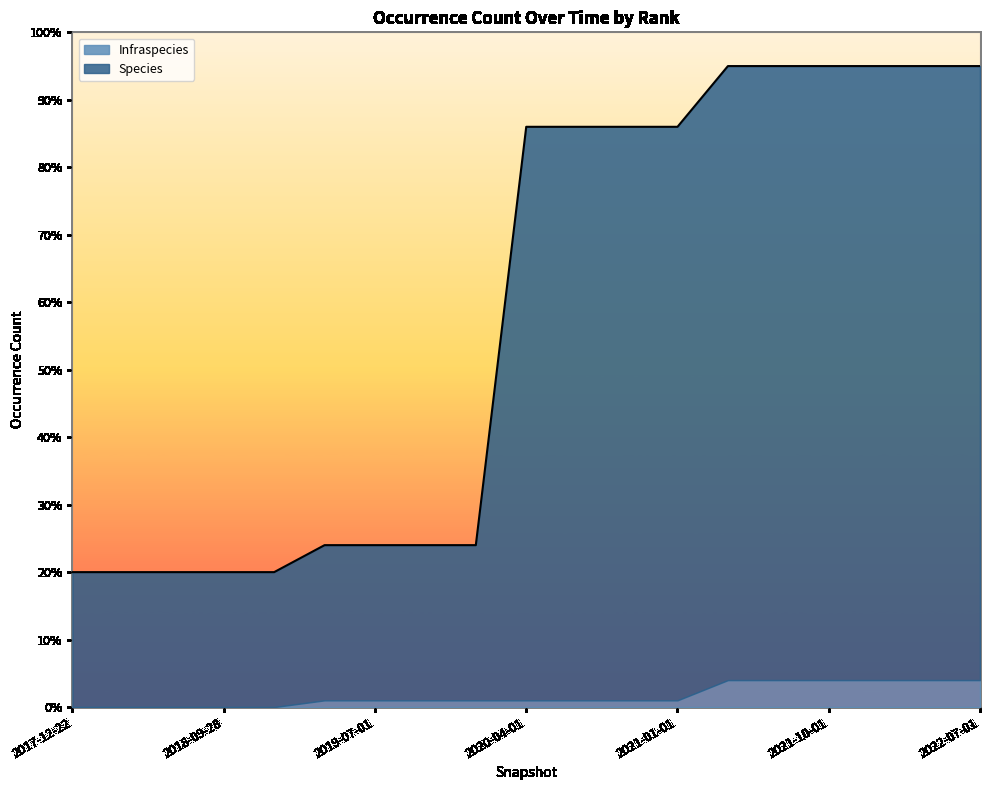

What is the label of the 18th point from the left?

2022-04-01